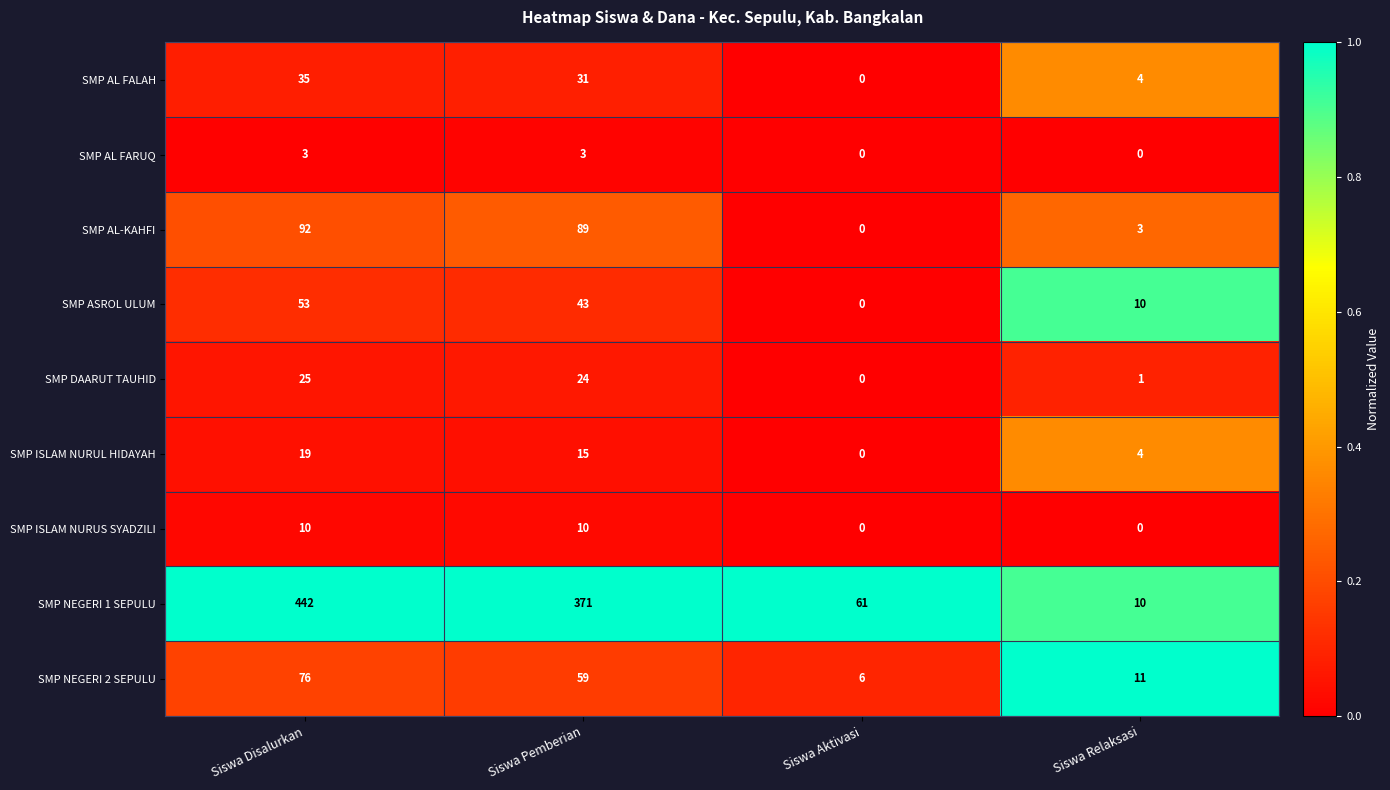

The value of SMP ISLAM NURUL HIDAYAH at Siswa Disalurkan is 19. True or false?

True